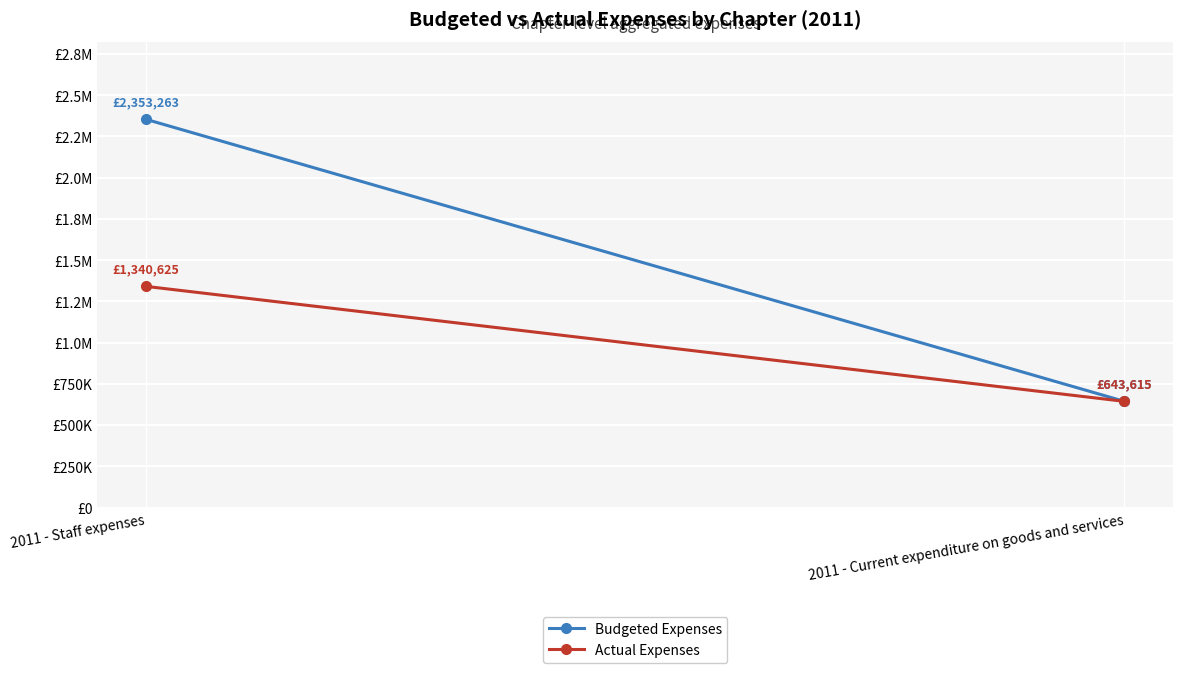

What is the label of the 1st point from the left?

2011 - Staff expenses